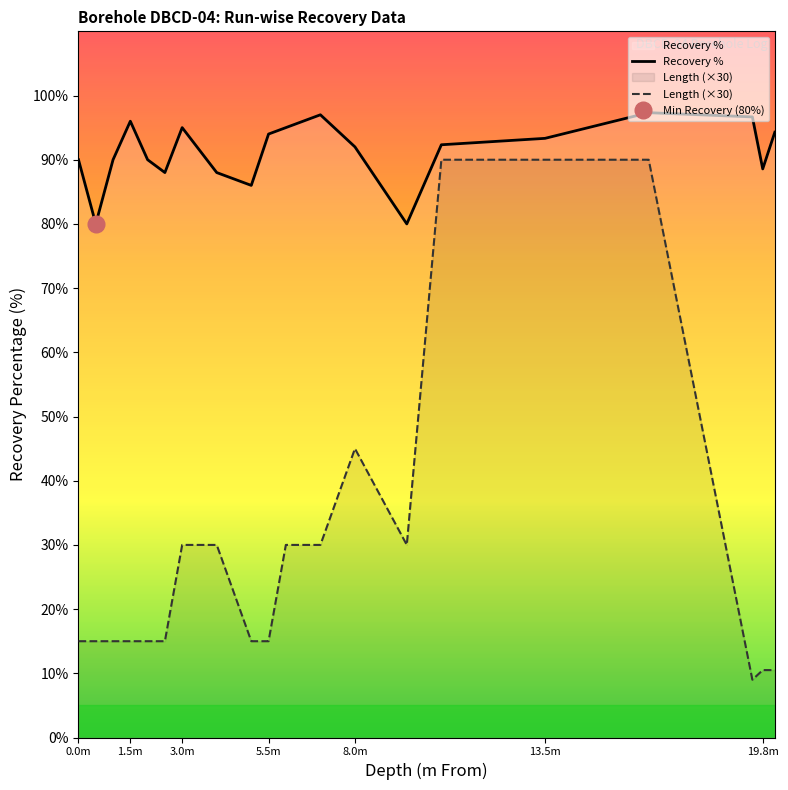

How many lines are shown in the chart?

2